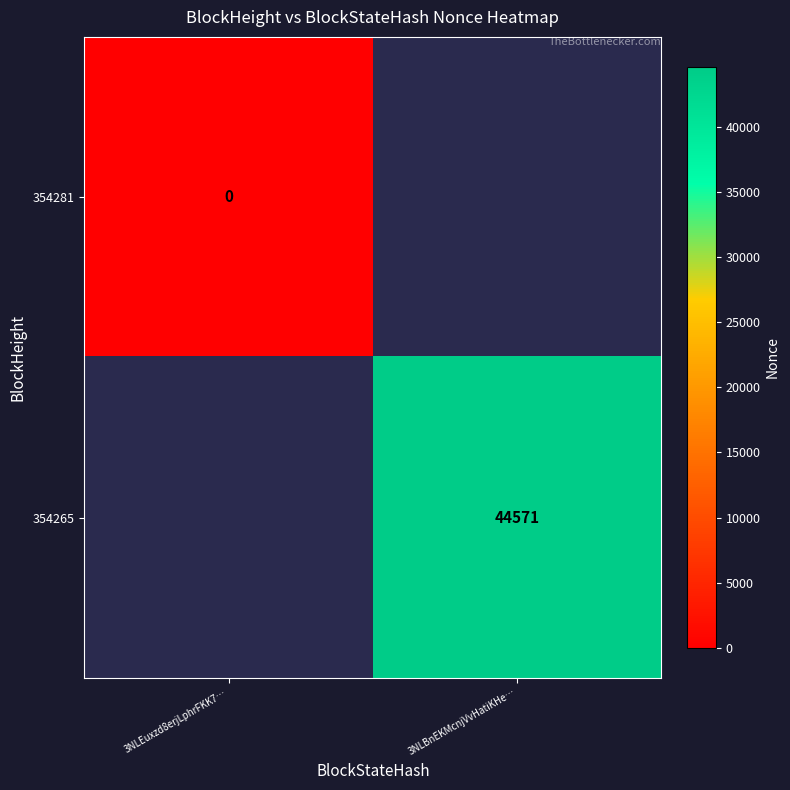

The value of 354265 at 3NLBnEKMcnjVvHatiKHe… is 17324. True or false?

False